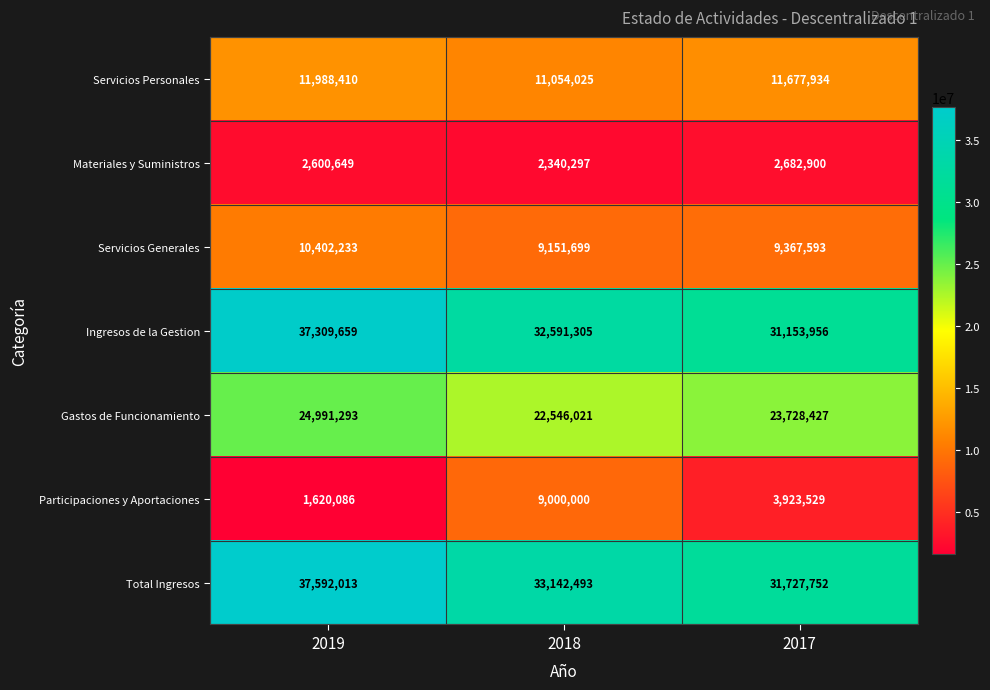

The value of Materiales y Suministros at 2018 is 1457539. True or false?

False